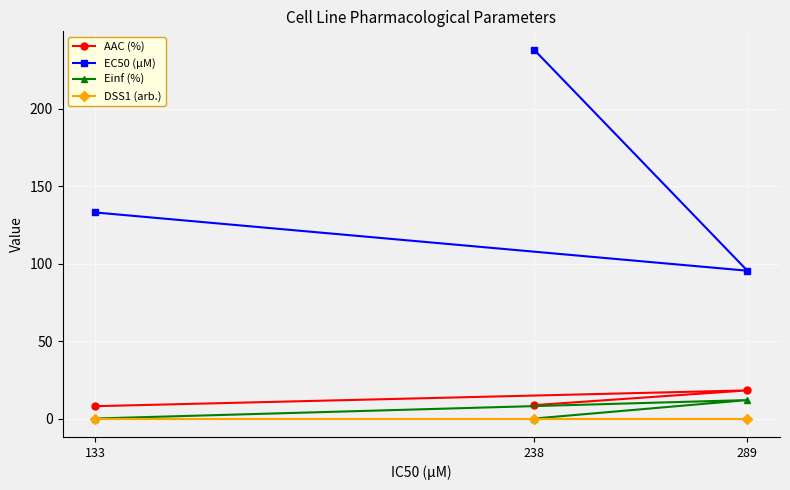

Is the value of EC50 (µM) at 238 greater than the value of AAC (%) at 133?

Yes